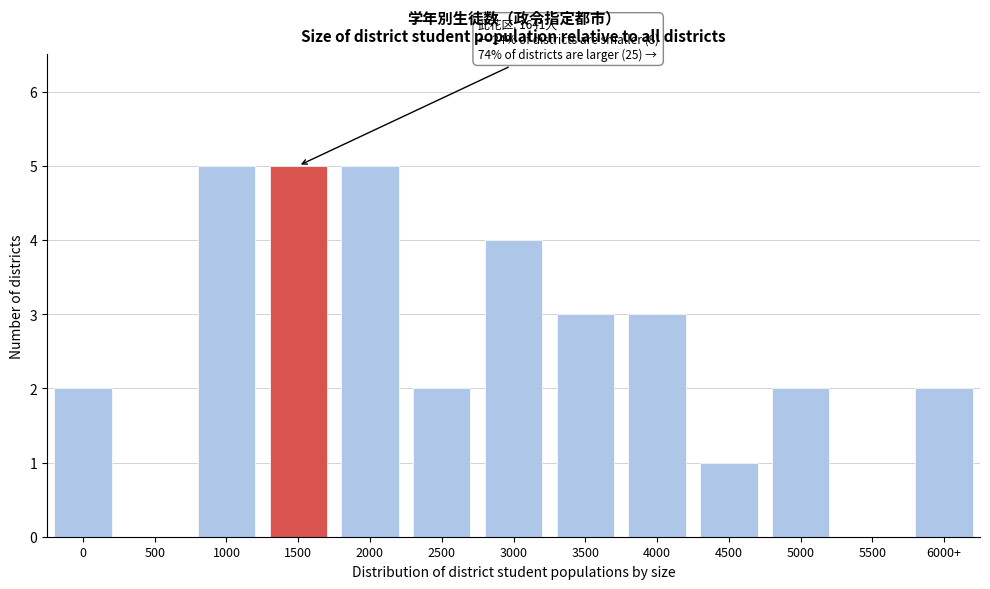

Reading right to left, what are all the values shown in this chart?

6000+=2	5500=0	5000=2	4500=1	4000=3	3500=3	3000=4	2500=2	2000=5	1500=5	1000=5	500=0	0=2